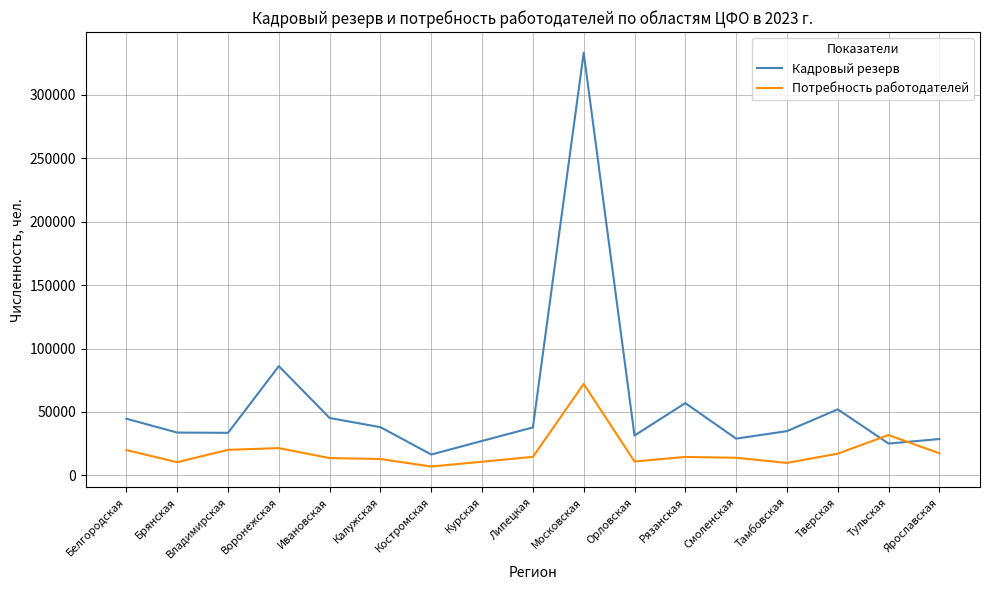

What is the difference between the highest and lowest values at Орловская?

20466.4